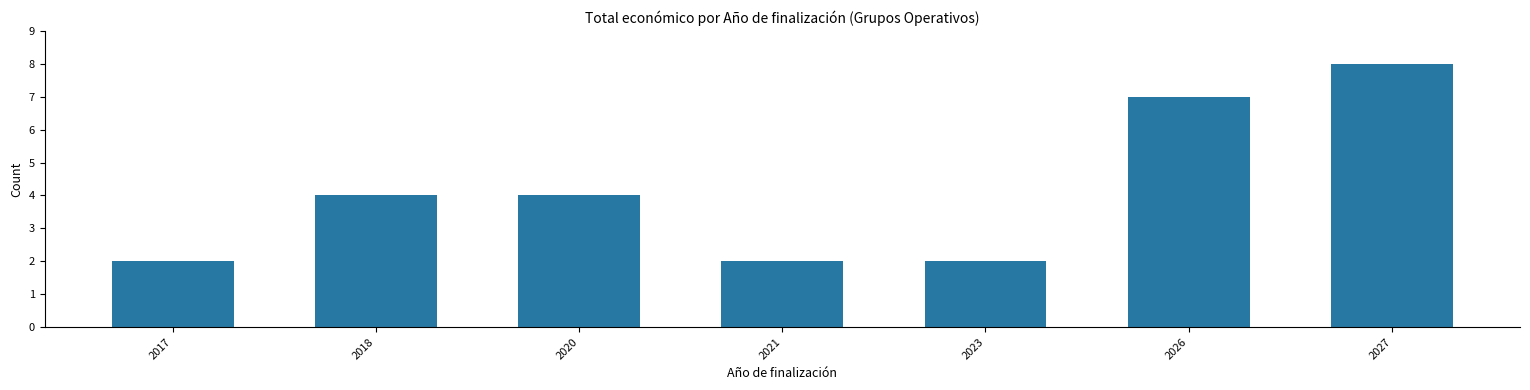

The value at 2026 is 11. True or false?

False